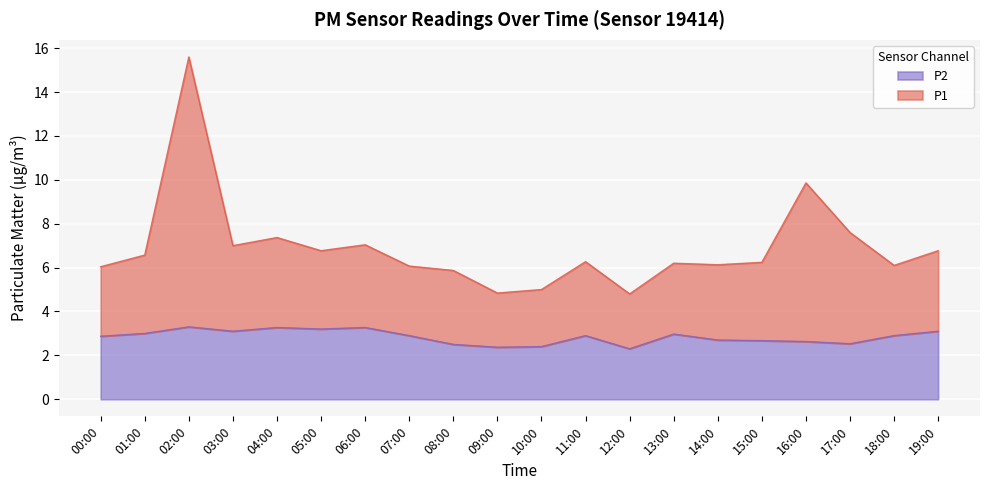

Between 10:00 and 07:00, which is larger?

07:00